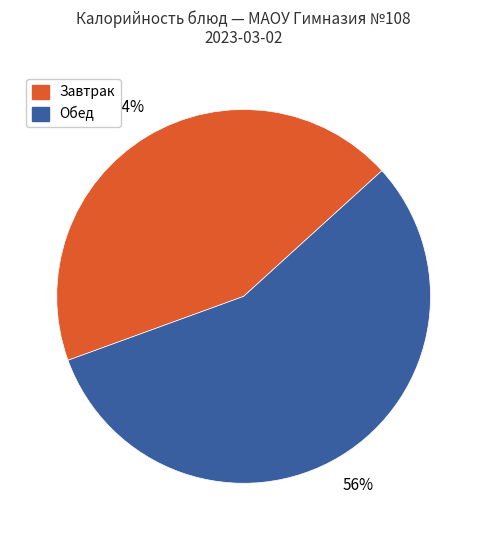

To the nearest percent, what is the average slice percentage?

50%